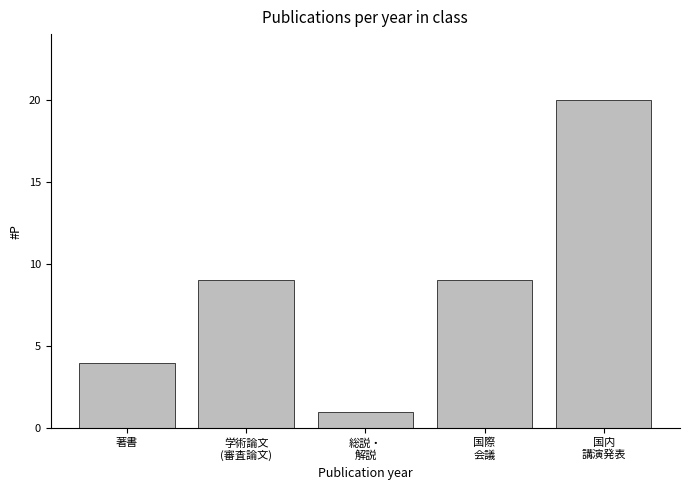

Reading left to right, what are all the values shown in this chart?

4	9	1	9	20